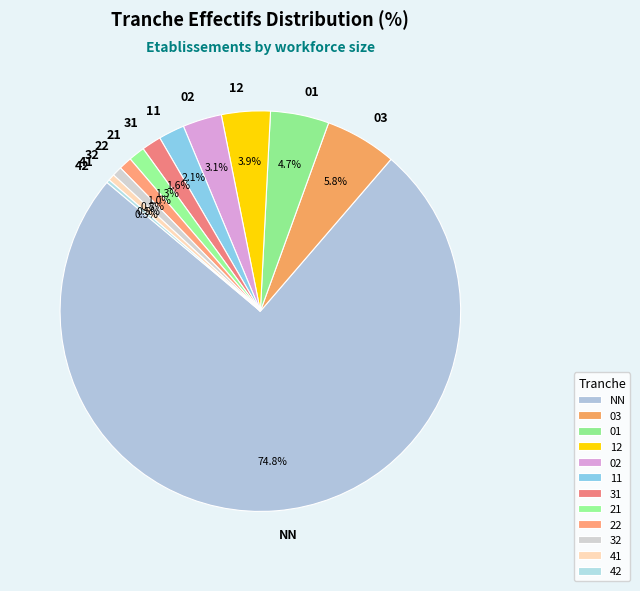

Is there any slice that represents more than half of the pie?

Yes